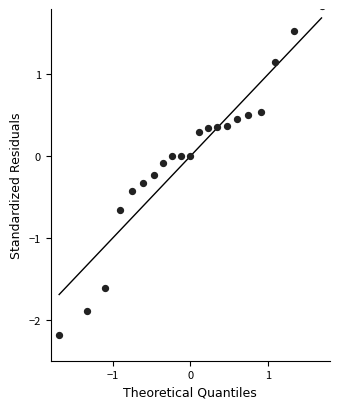

What is the range of Y values (max minus min)?

4.0